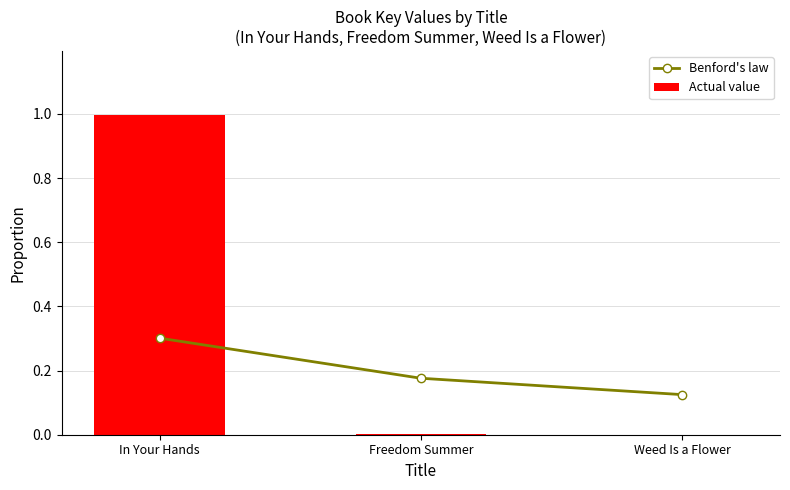

What is the difference between the maximum and minimum values in the Actual value series?

1.0